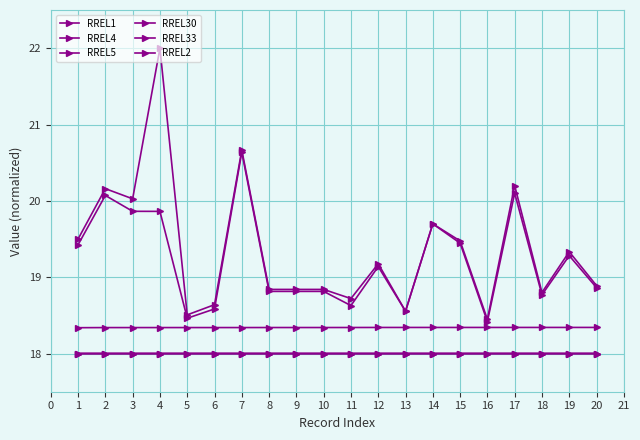

The RREL4 series shows 31.5 at 17. True or false?

False